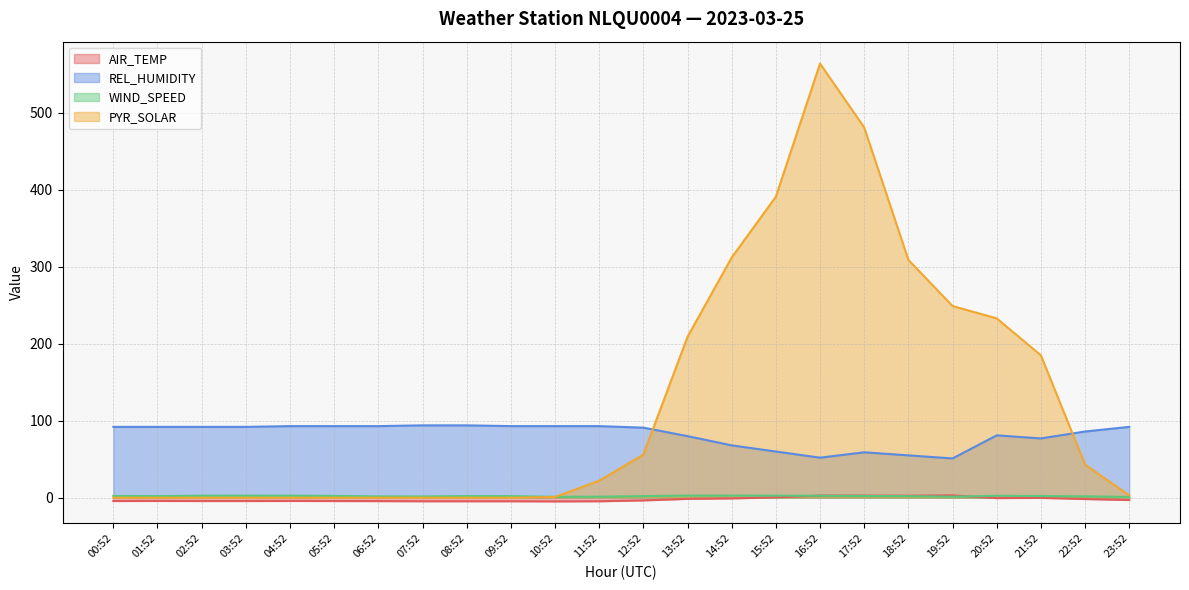

How many data points in WIND_SPEED are above 2?

17